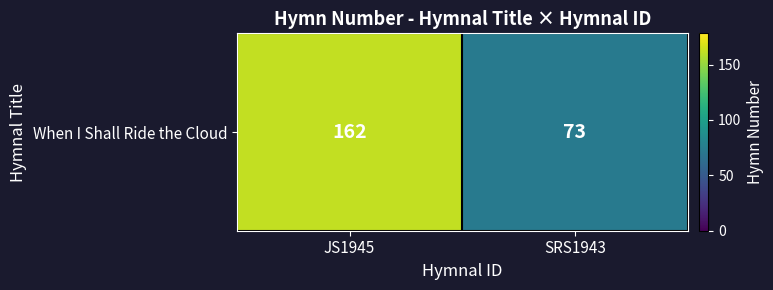

What is the sum of the values at SRS1943 and JS1945?

235